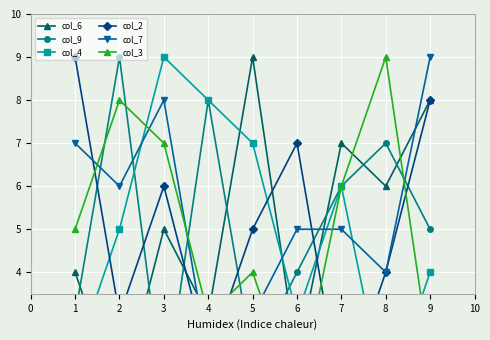

What is the difference between the maximum and minimum values in the col_3 series?

8